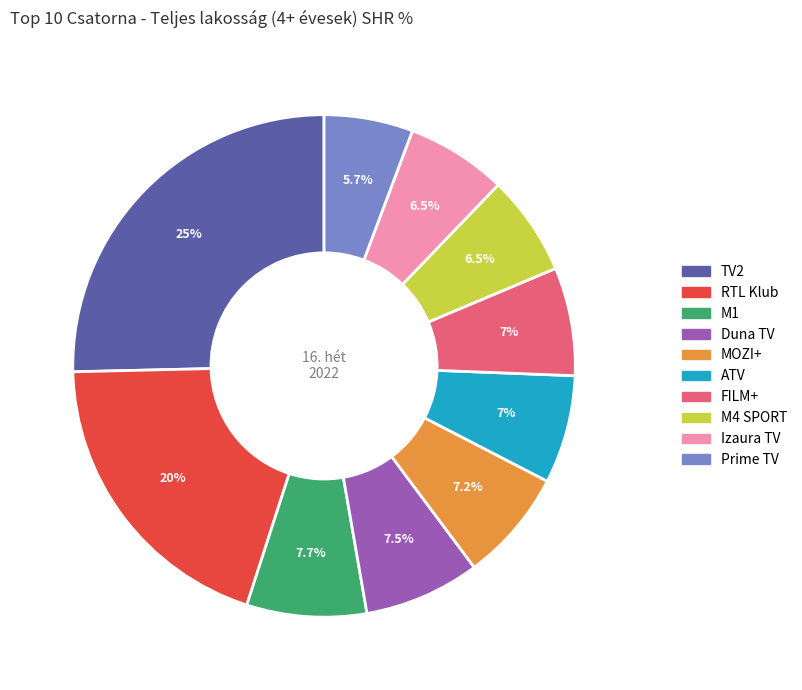

How many slices are in this pie chart?

10